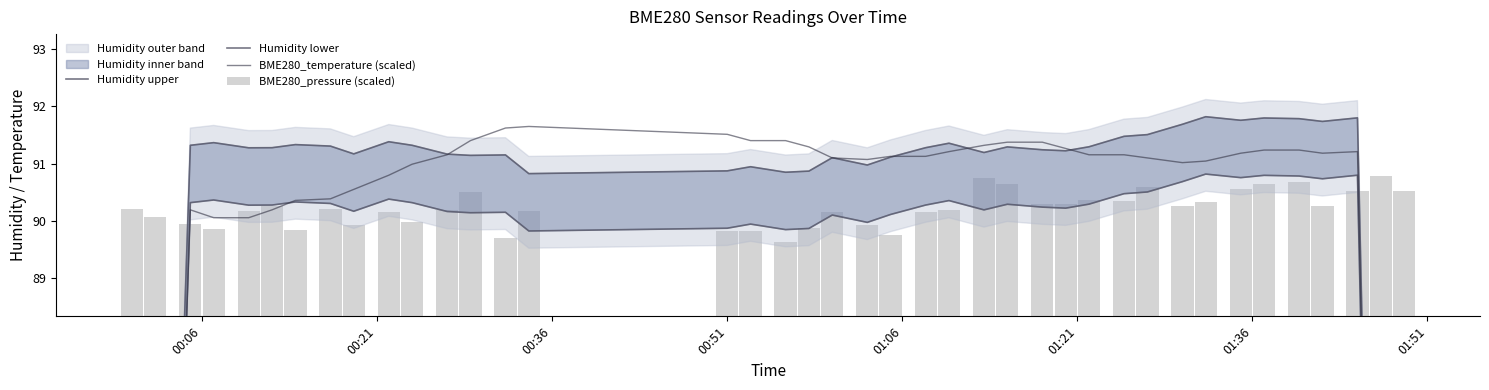

Does the chart contain any negative values?

No